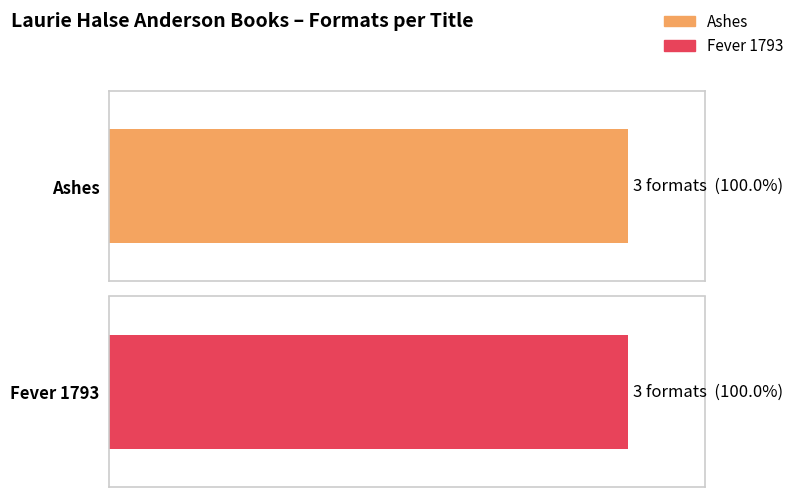

At which category is the sum across all series the highest?

Ashes